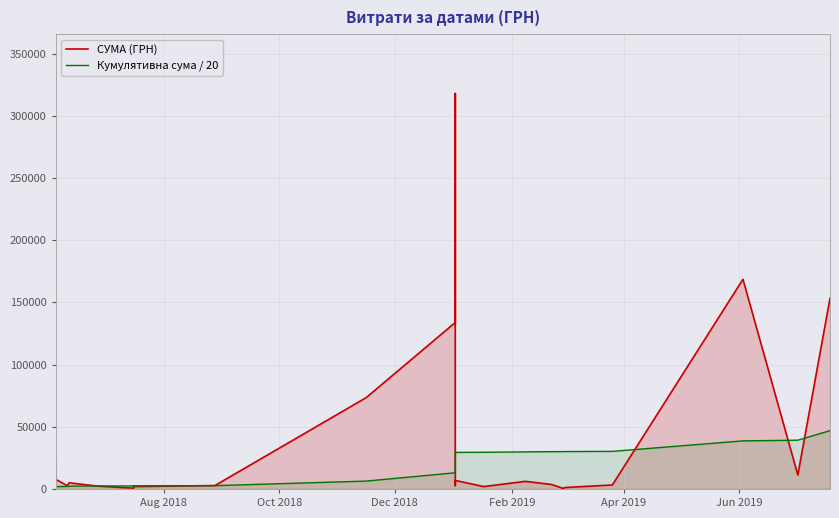

List the series in order of their overall mean, highest first.

СУМА (ГРН), Кумулятивна сума / 20